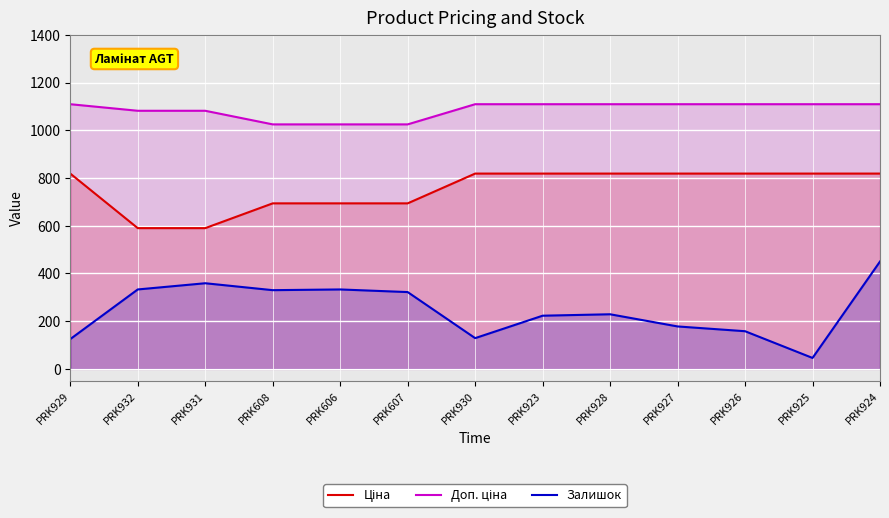

How many lines are shown in the chart?

3